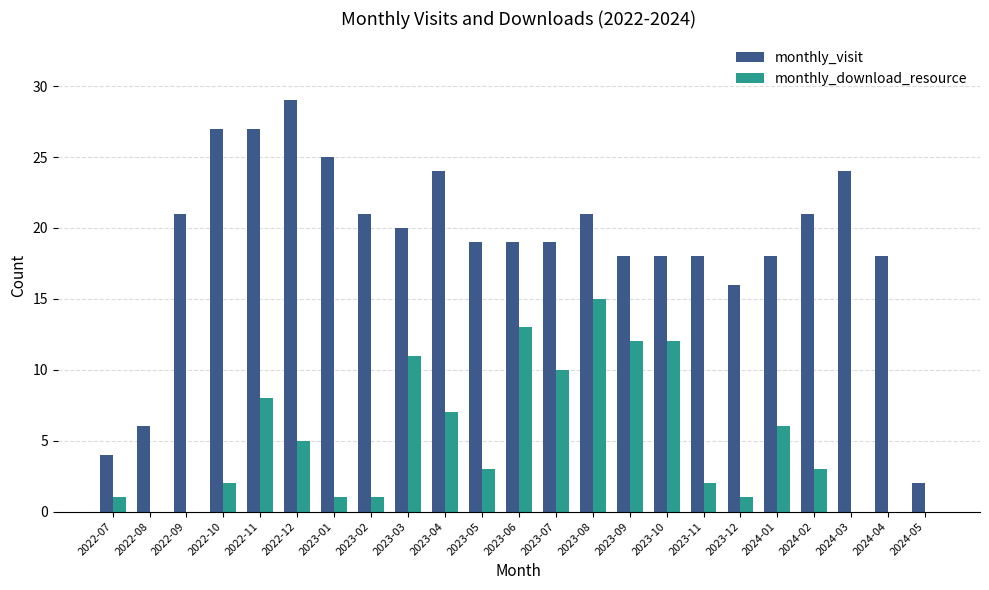

The monthly_download_resource series shows 10 at 2023-07. True or false?

True